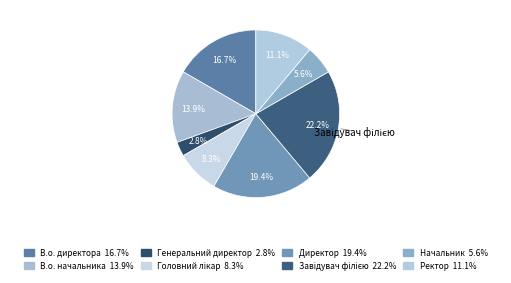

Is it true that Завідувач філією is 22% of the pie?

True